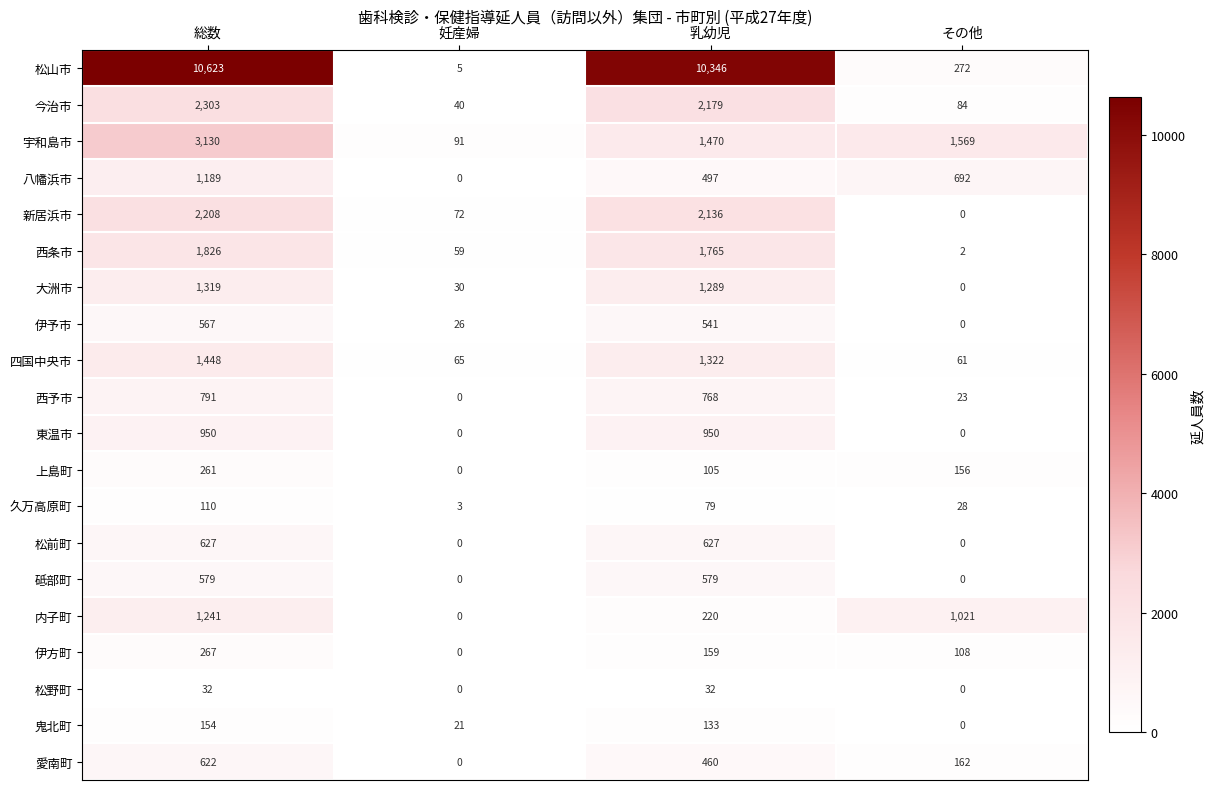

How many values in 鬼北町 are above zero?

3